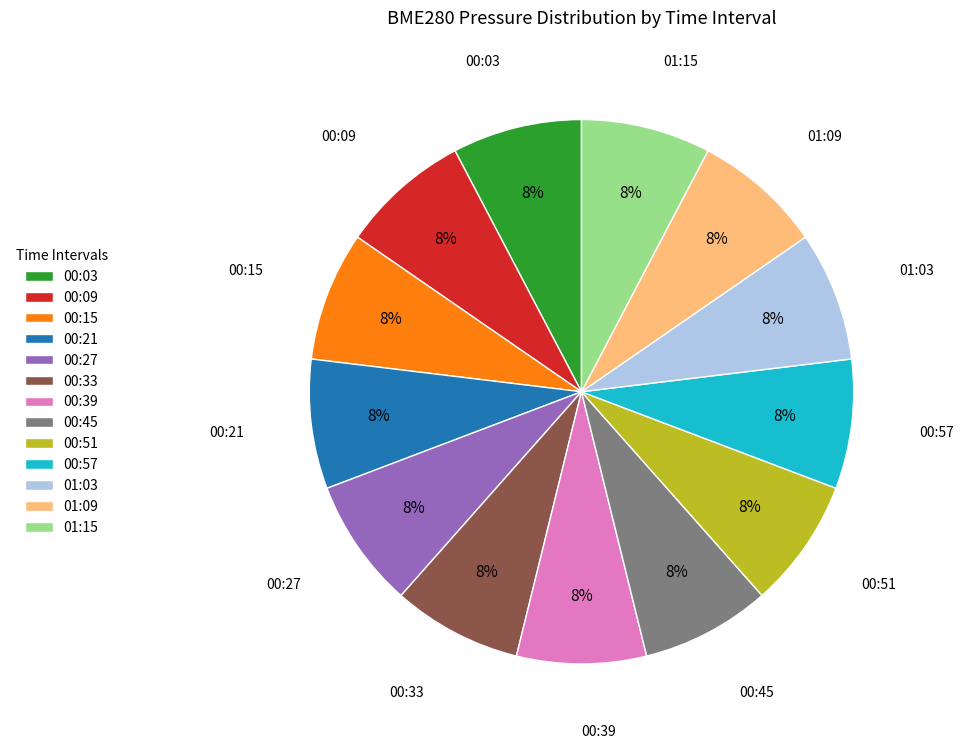

To the nearest percent, what portion does 00:45 represent?

8%